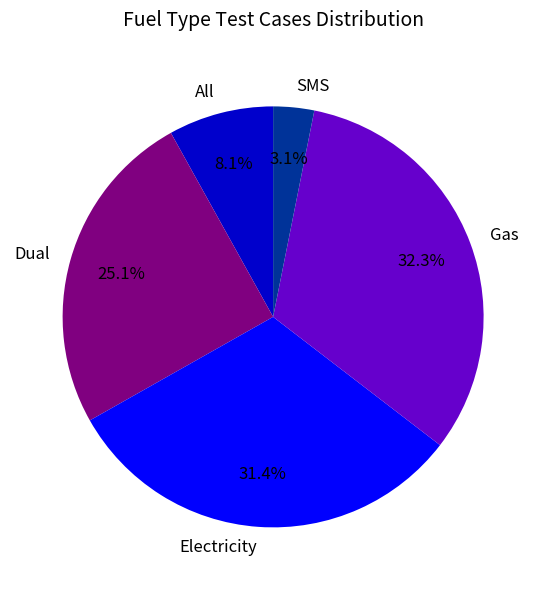

To the nearest percent, what portion does Gas represent?

32%